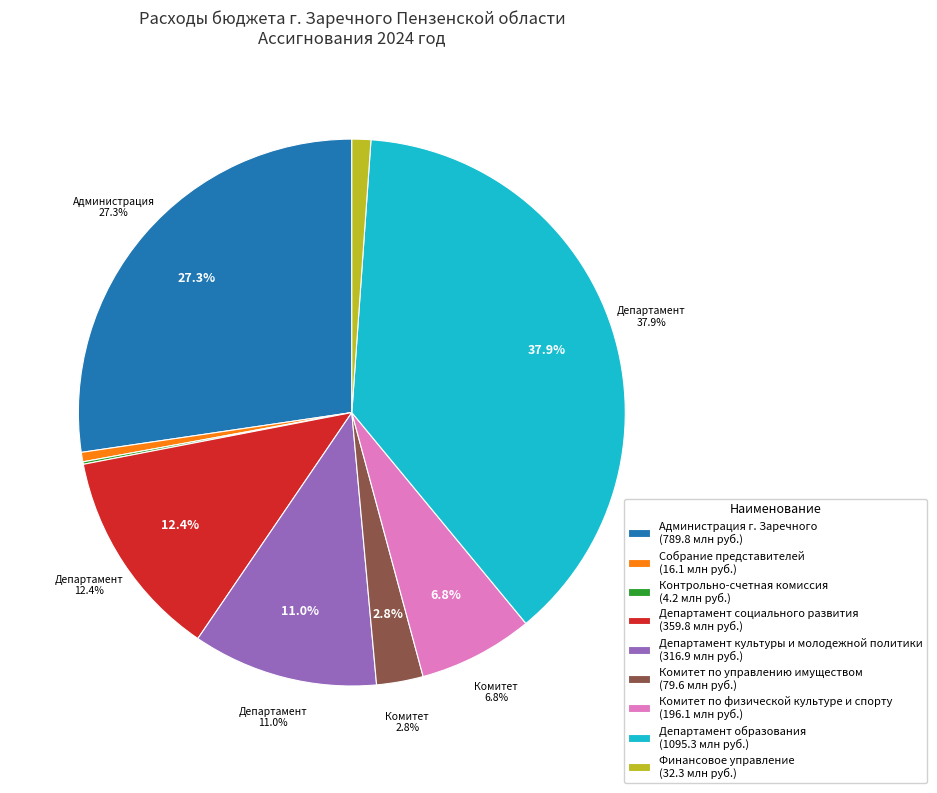

Rank the categories by value from highest to lowest.

Департамент образования, Администрация г. Заречного, Департамент социального развития, Департамент культуры и молодежной политики, Комитет по физической культуре и спорту, Комитет по управлению имуществом, Финансовое управление, Собрание представителей, Контрольно-счетная комиссия